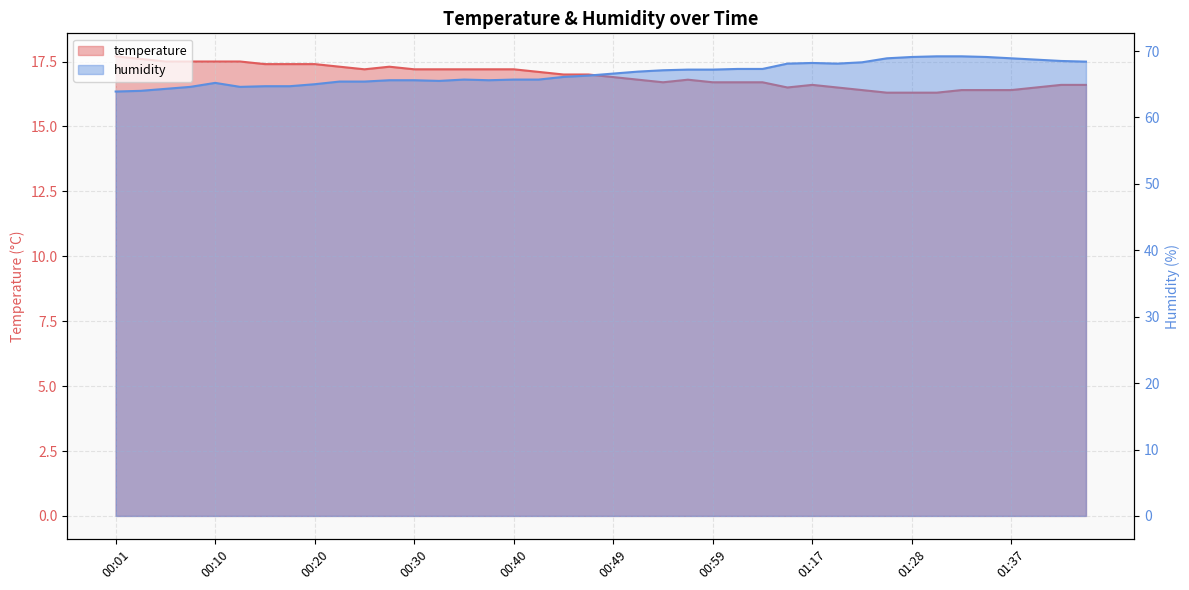

What is the total value across all series at 00:20?

82.4